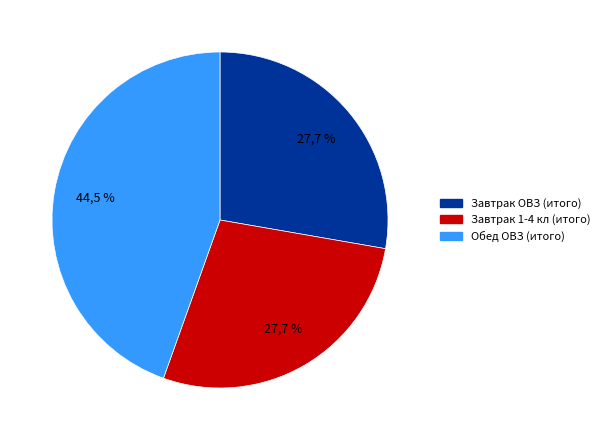

The Завтрак 1-4 кл (итого) slice represents 28% of the pie. True or false?

True